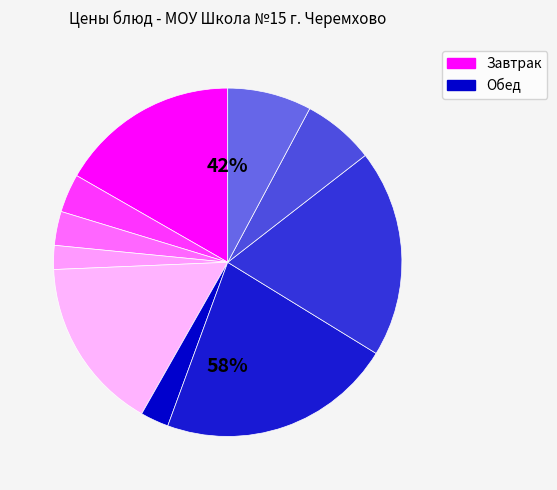

What is the smallest slice in the pie chart?

Джем яблочный